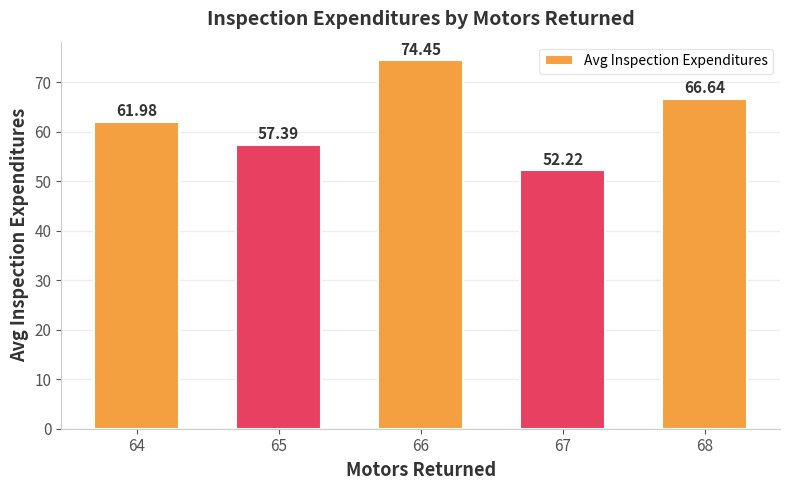

What is the value of the 4th bar from the left?

52.2